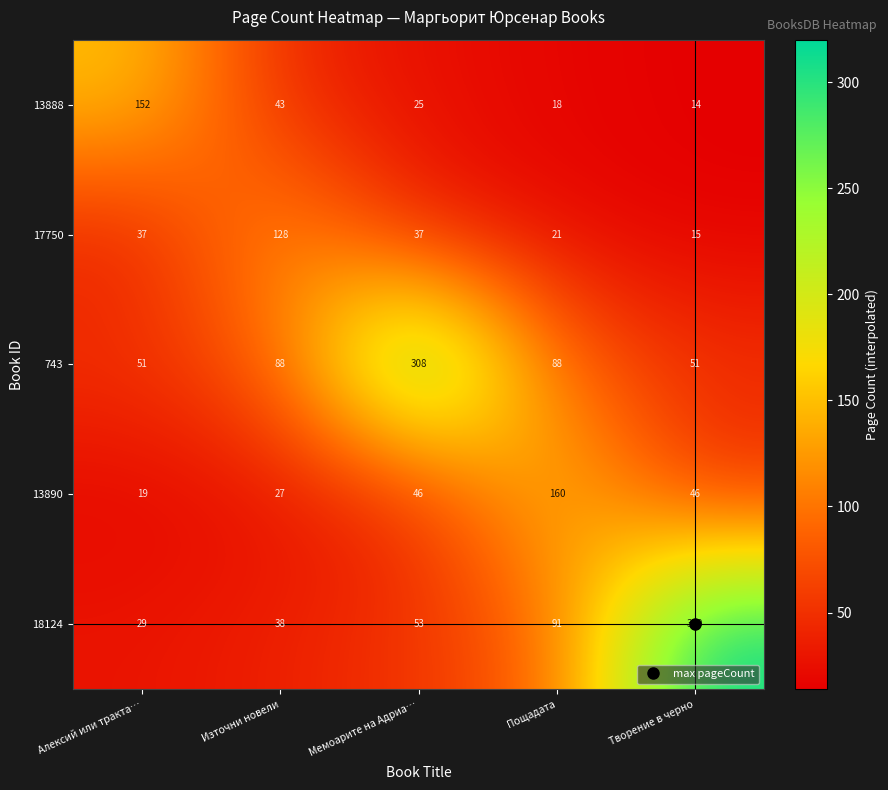

The 13890 series shows 32 at Алексий или тракта…. True or false?

False